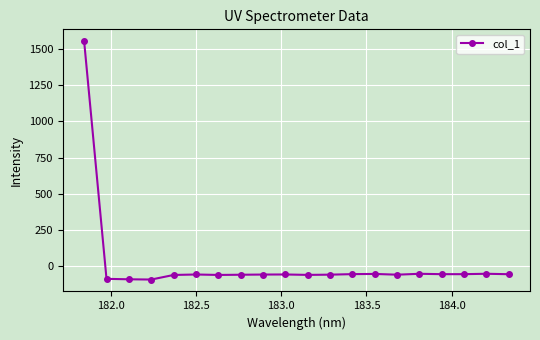

True or false: there are more than 1 points higher than both neighbors.

True